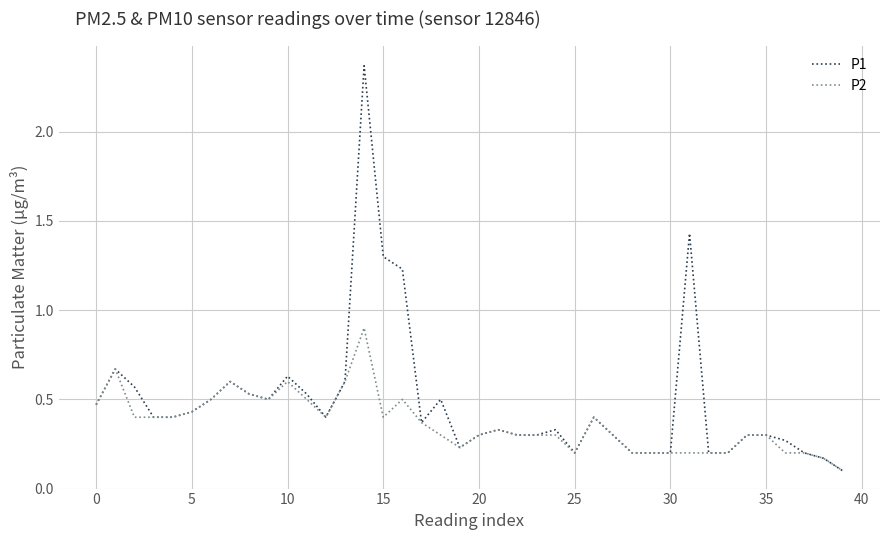

Rank the series by their maximum value, from lowest to highest.

P2, P1